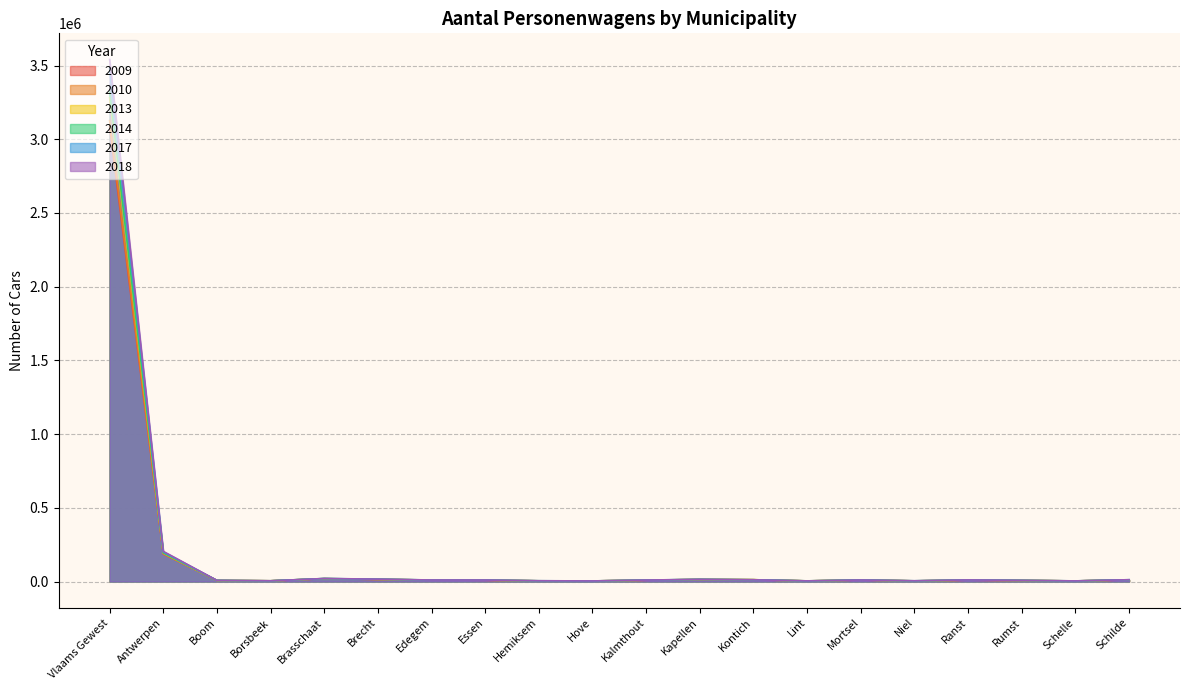

List the series in order of their peak value, lowest first.

2009, 2010, 2013, 2014, 2017, 2018